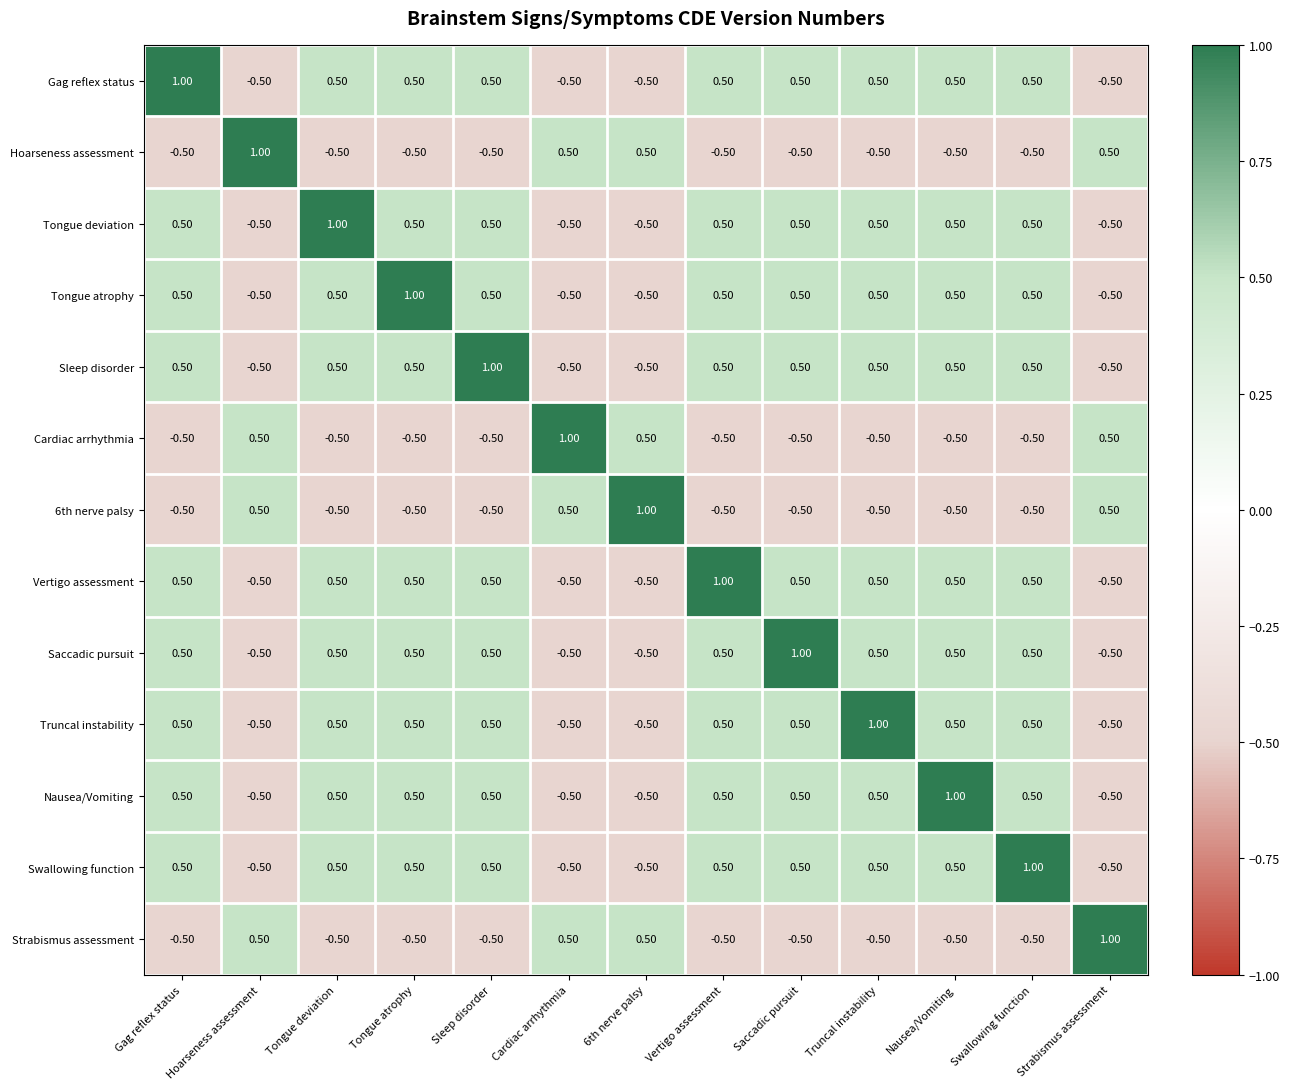

At how many categories does at least one series exceed 0?

13